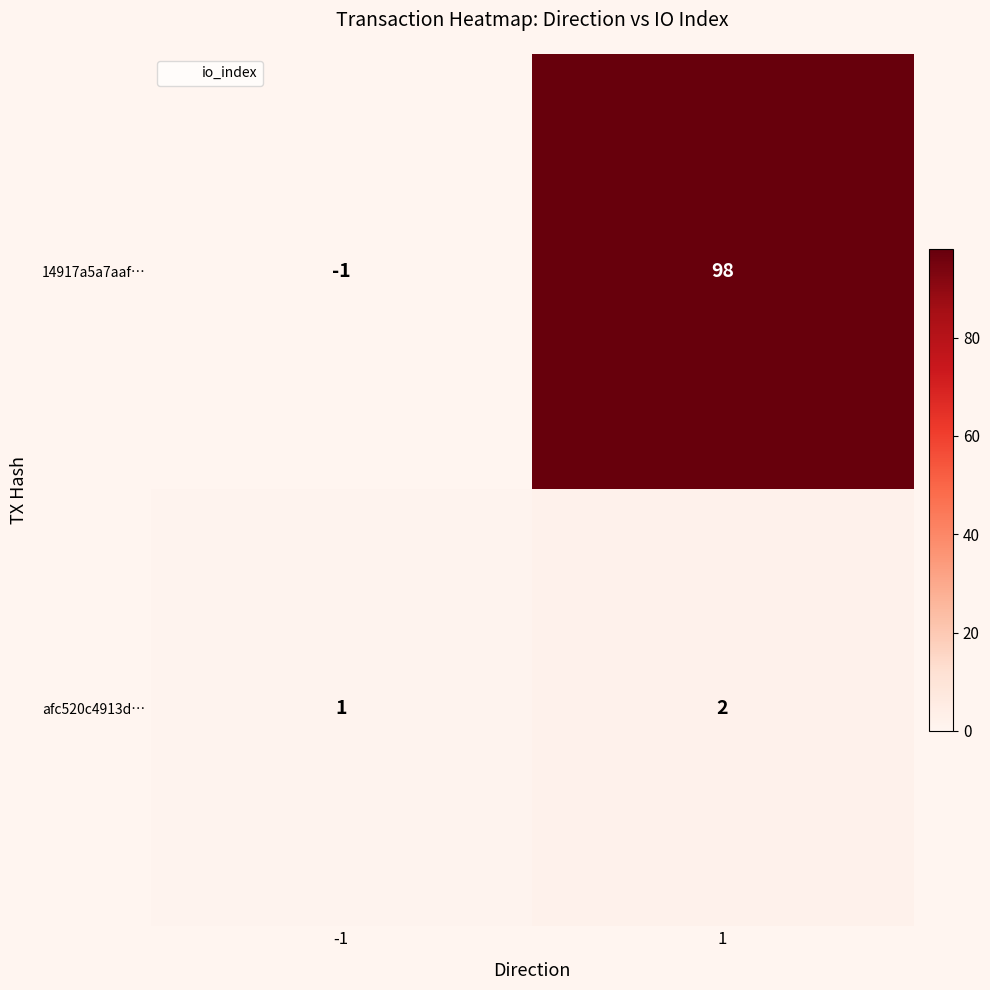

The afc520c4913d… series shows 2 at -1. True or false?

False